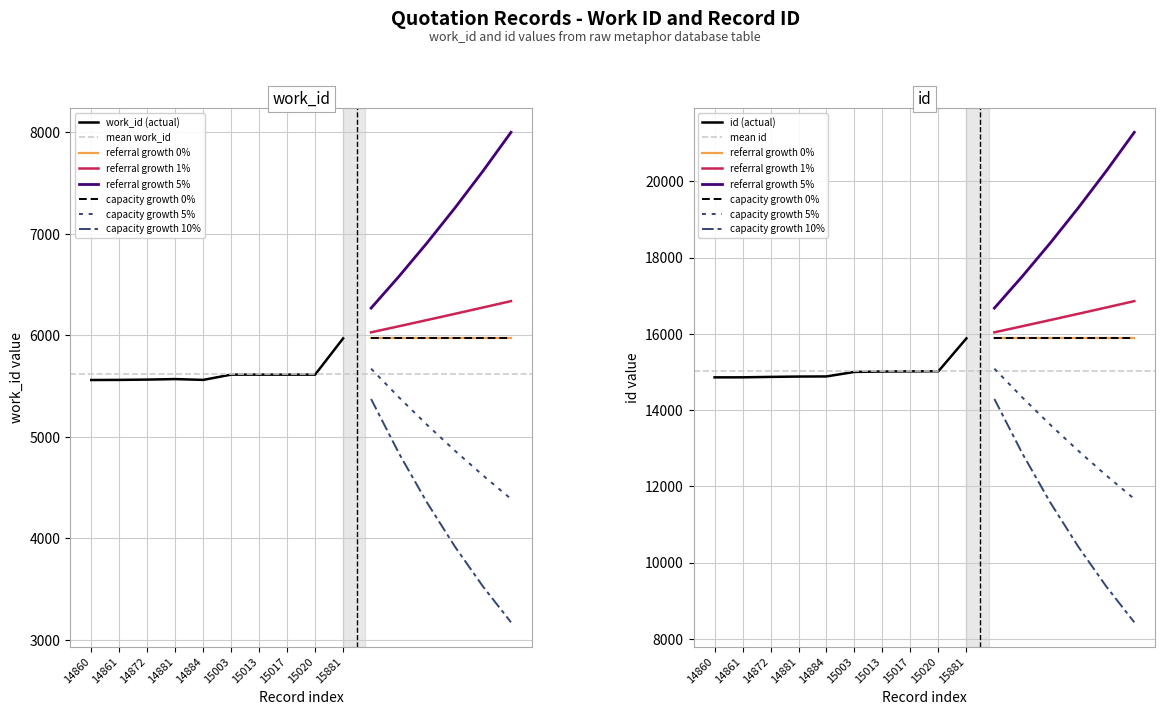

Which label corresponds to the smallest value in the chart?

14860